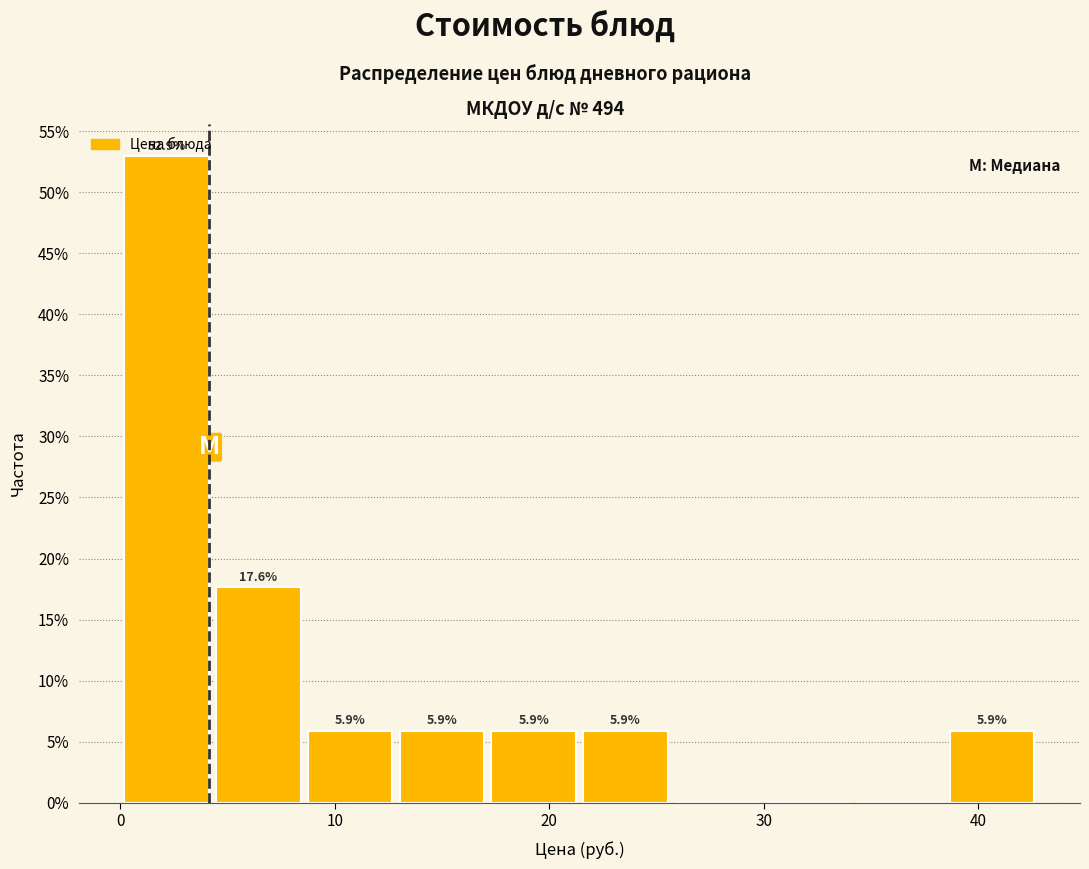

Over which range of the x-axis is the bar tallest?

0 to 4